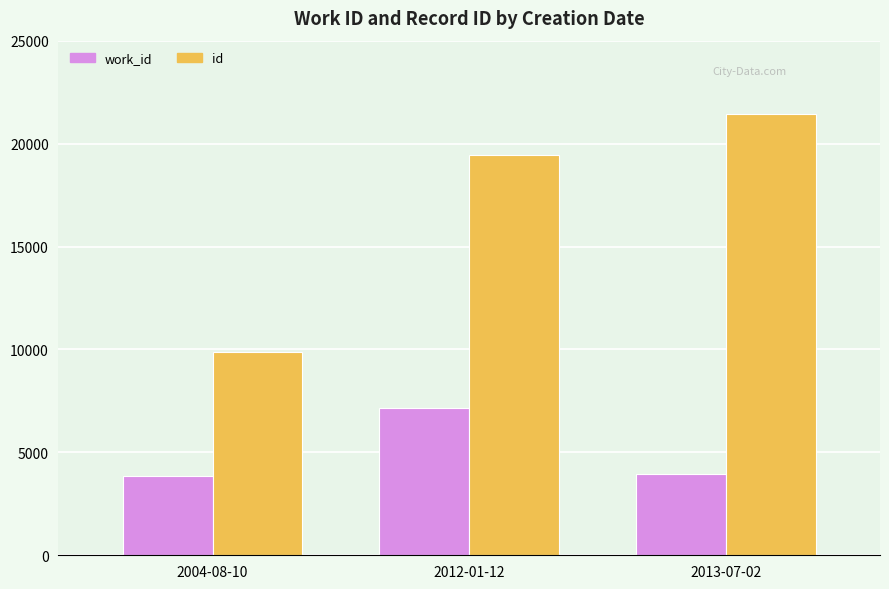

How many distinct data groups are displayed?

2